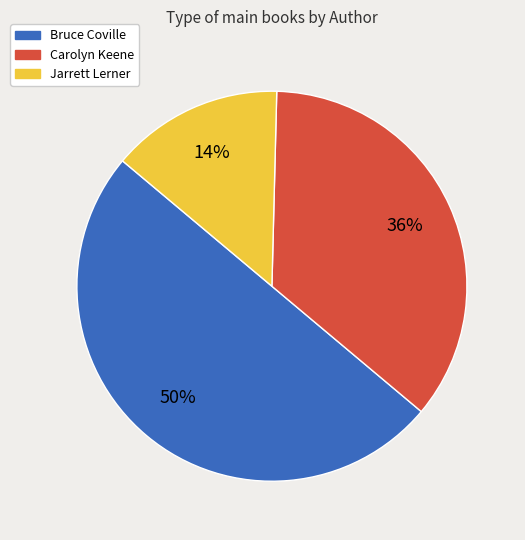

What percentage is the Bruce Coville slice, to the nearest percent?

50%